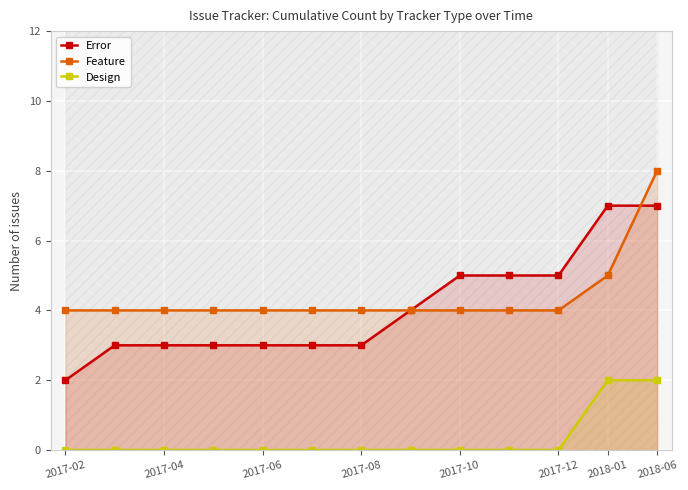

What is the highest value of the Design series?

2